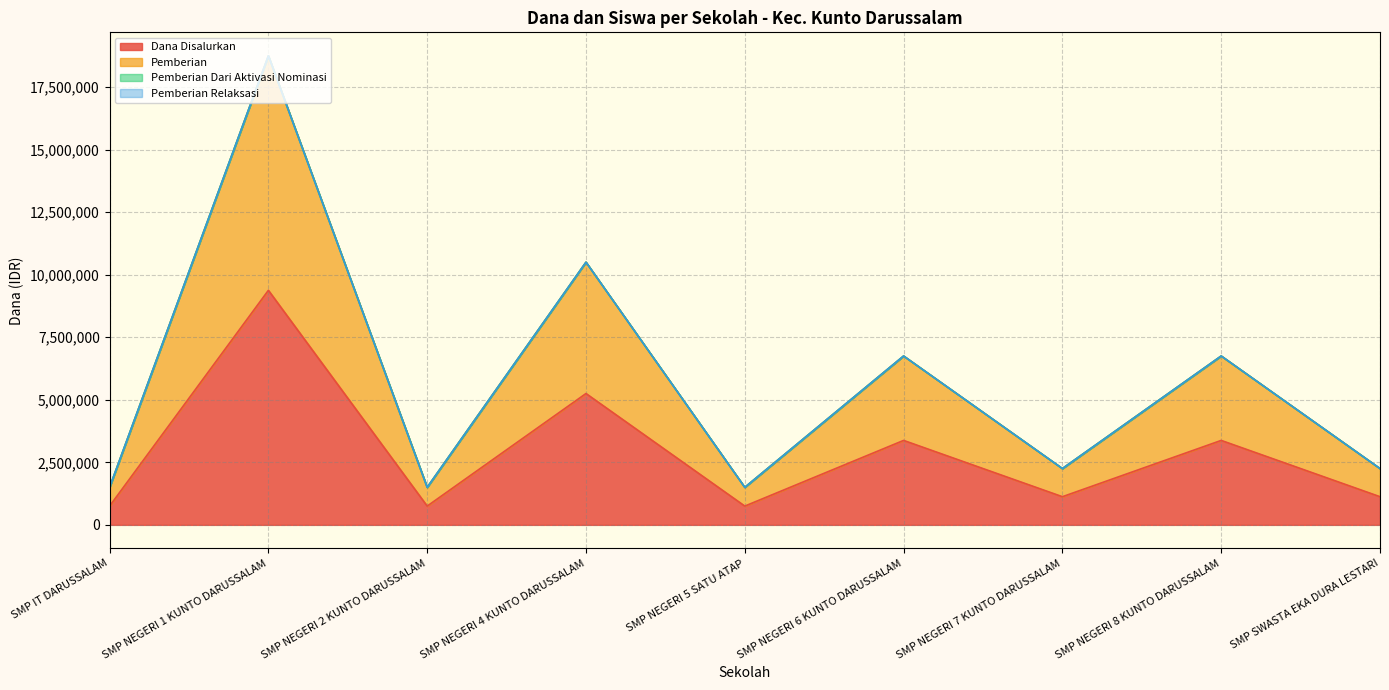

What is the difference between the maximum and minimum values in the Dana Disalurkan series?

8625000